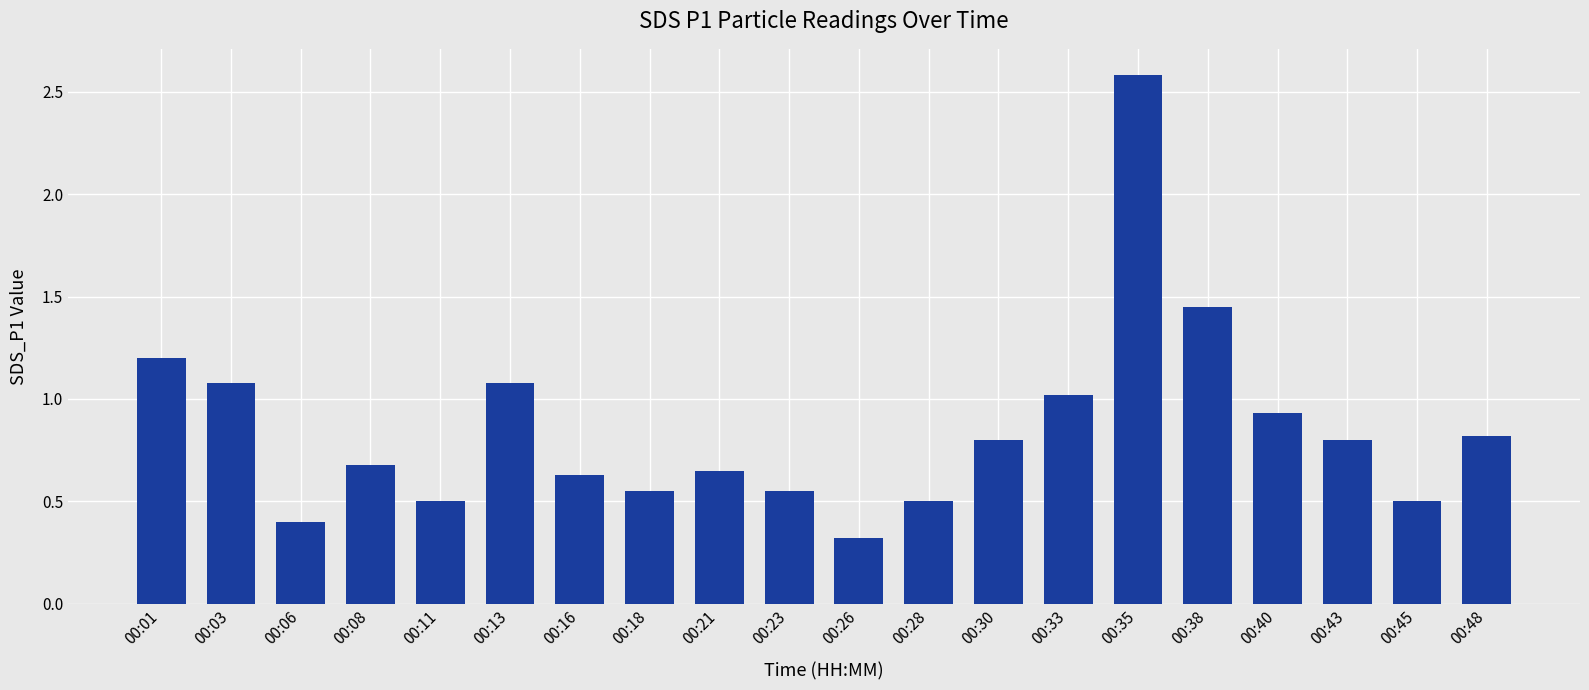

The value at 00:13 is 0.4. True or false?

False